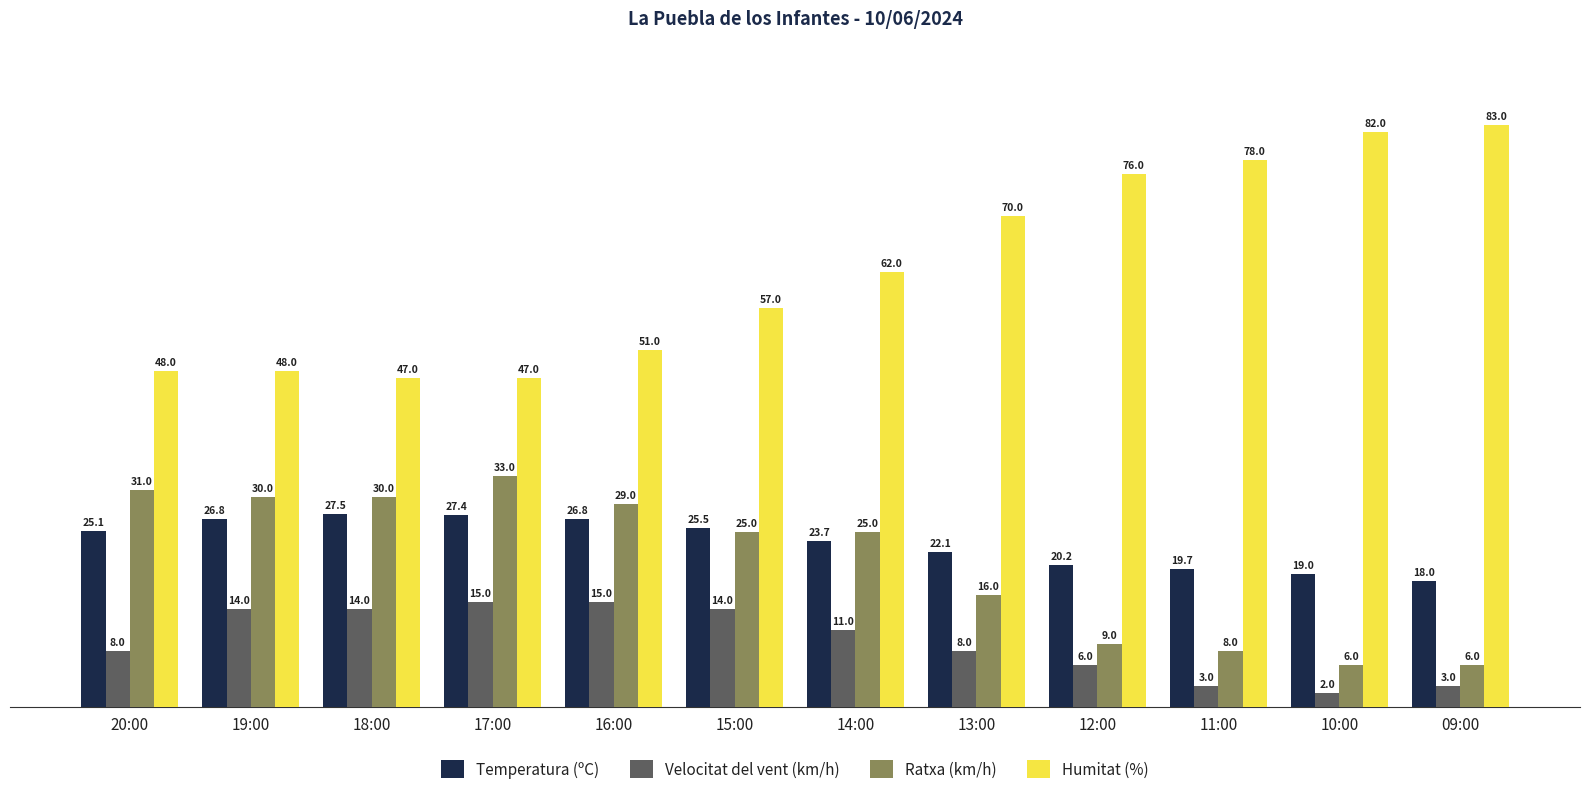

What position from the right is 14:00?

6